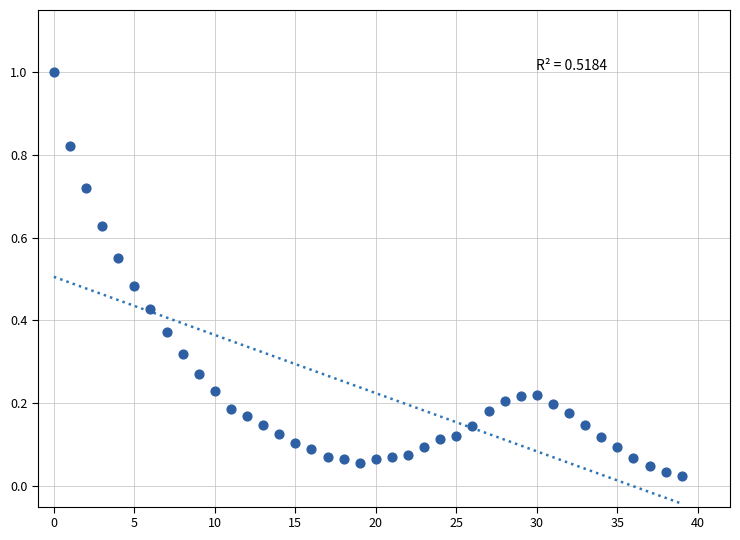

What is the range of Y values (max minus min)?

1.0